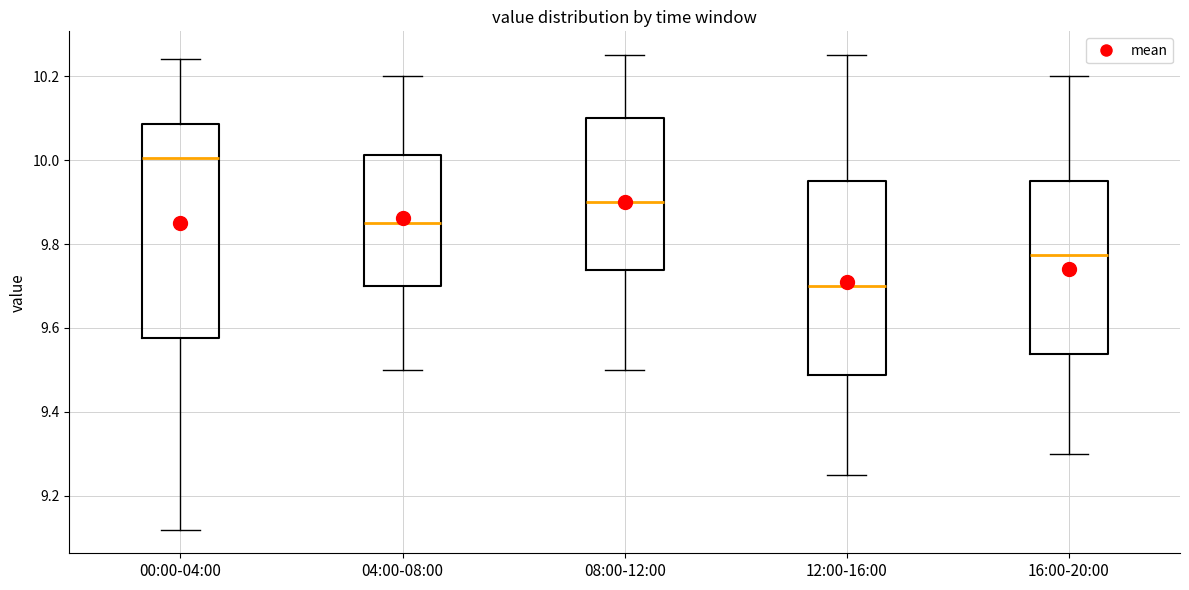

Reading left to right, read every box against the y-axis: the position of its median line, the range the box covers, and the ends of its whiskers. The values are not printed on the chart, so give them approximately, as read against the axis.

00:00-04:00: median 10.00, box 9.58 to 10.08, whiskers 9.12 to 10.24
04:00-08:00: median 9.86, box 9.70 to 10.02, whiskers 9.50 to 10.20
08:00-12:00: median 9.90, box 9.74 to 10.10, whiskers 9.50 to 10.26
12:00-16:00: median 9.70, box 9.48 to 9.96, whiskers 9.26 to 10.26
16:00-20:00: median 9.78, box 9.54 to 9.96, whiskers 9.30 to 10.20